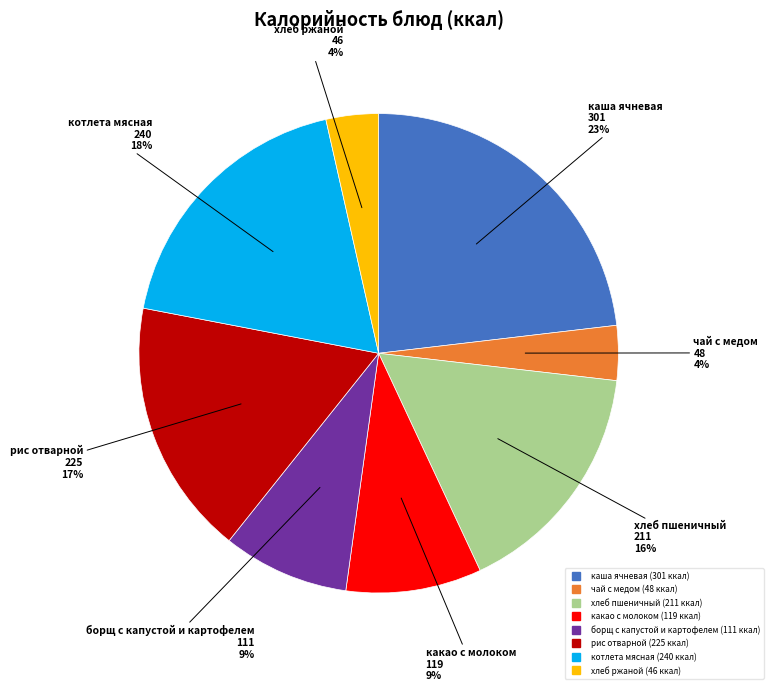

To the nearest percent, what is the combined percentage of хлеб пшеничный and каша ячневая?

39%